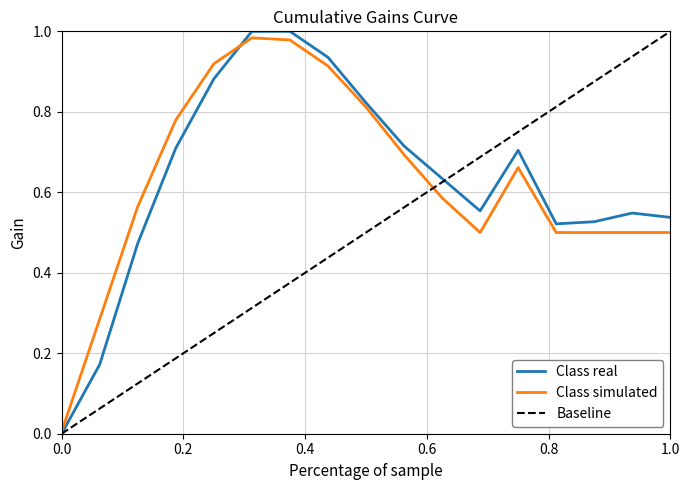

Does the chart display data point markers on the line(s)?

No